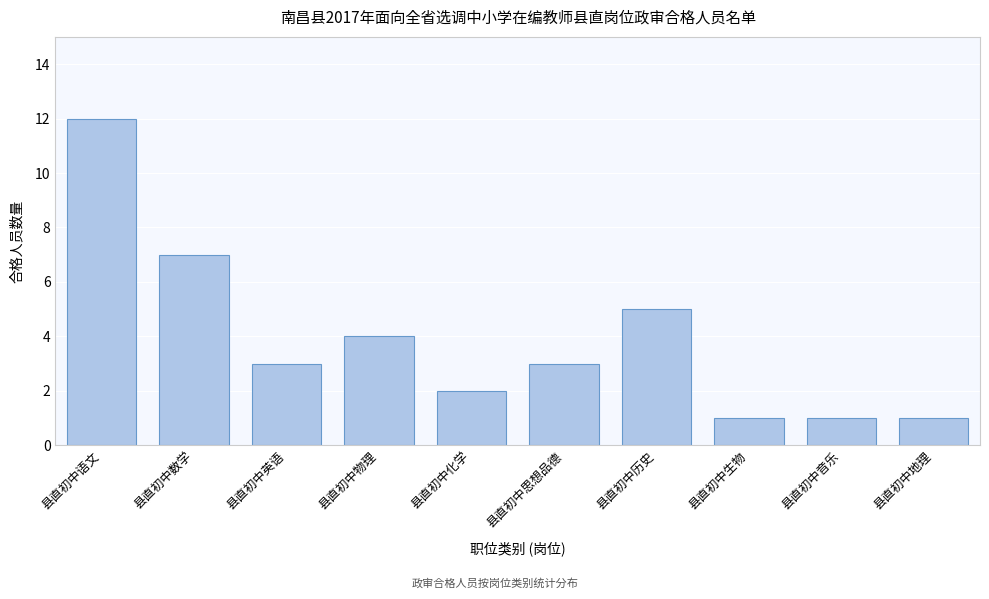

Reading right to left, what are all the values shown in this chart?

1	1	1	5	3	2	4	3	7	12